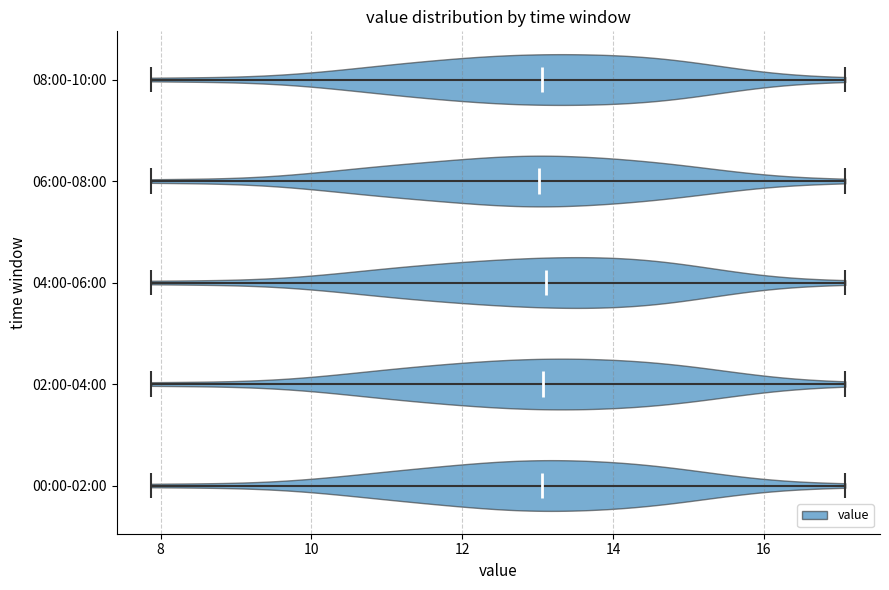

Reading bottom to top, read every violin against the x-axis: where its median line is, and the lowest and highest points it reaches. The values are not printed on the chart, so give them approximately, as read against the axis.

00:00-02:00: median line 13.0, lowest point 7.8, highest point 17.0
02:00-04:00: median line 13.0, lowest point 7.8, highest point 17.0
04:00-06:00: median line 13.2, lowest point 7.8, highest point 17.0
06:00-08:00: median line 13.0, lowest point 7.8, highest point 17.0
08:00-10:00: median line 13.0, lowest point 7.8, highest point 17.0